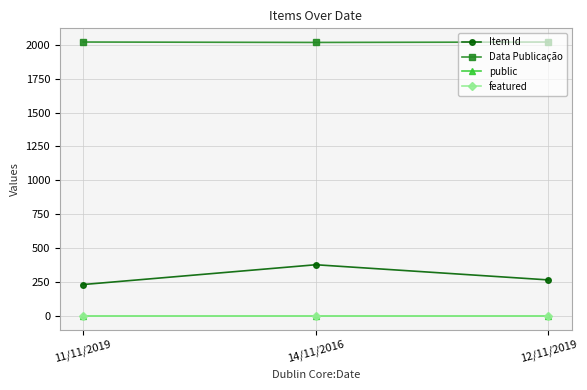

What is the greatest value displayed?

2020